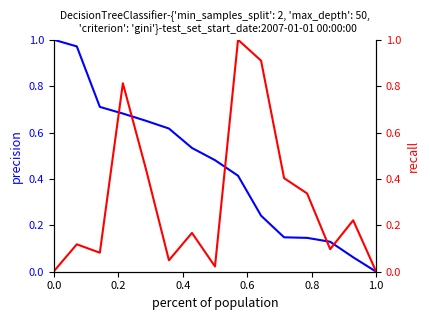

Is it true that precision equals 1.1 at 0.8?

False